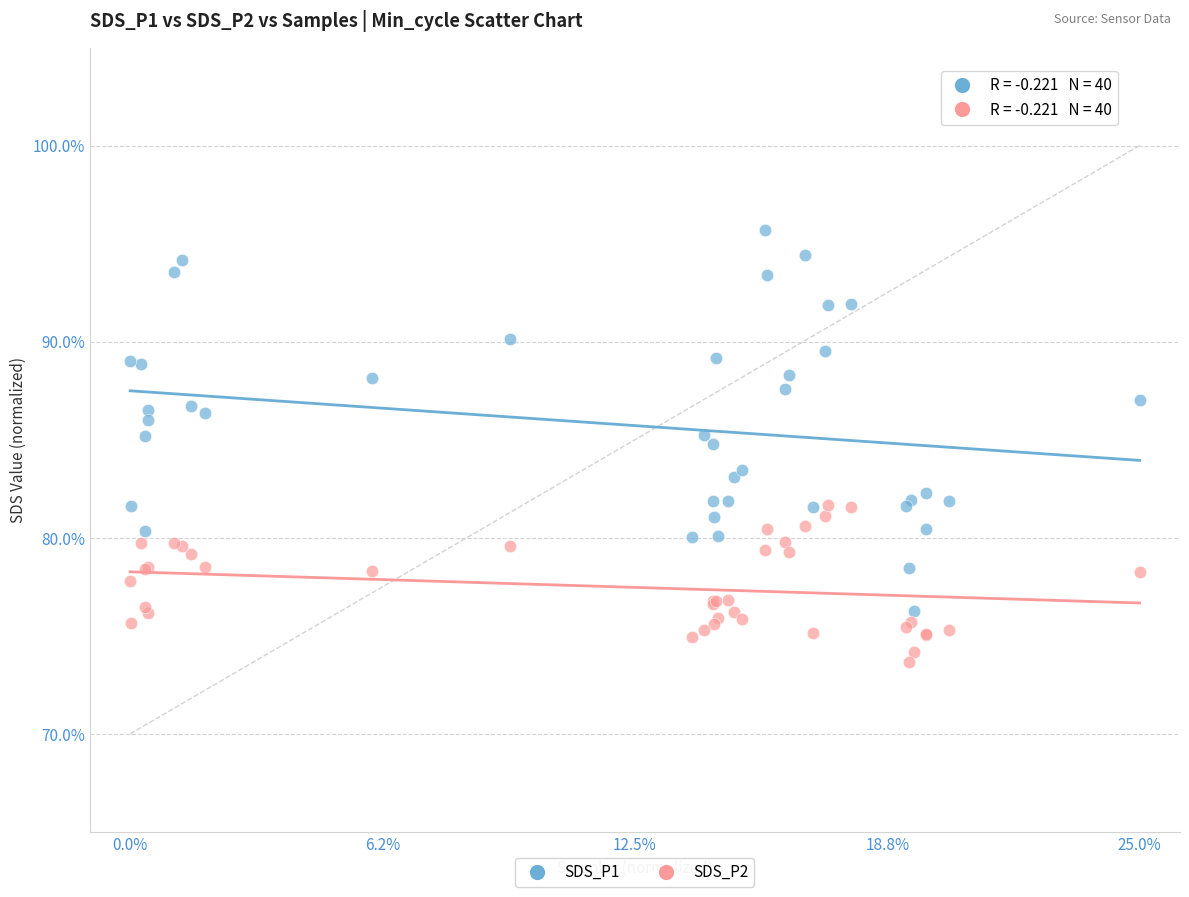

Which series contains the highest Y value?

SDS_P1